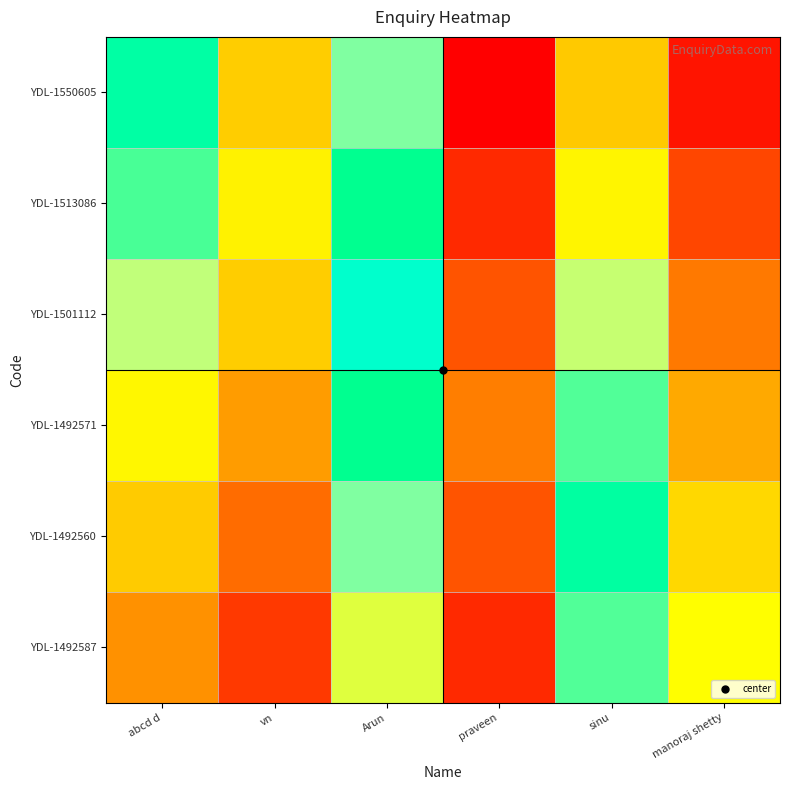

At how many categories does at least one series exceed 0?

6